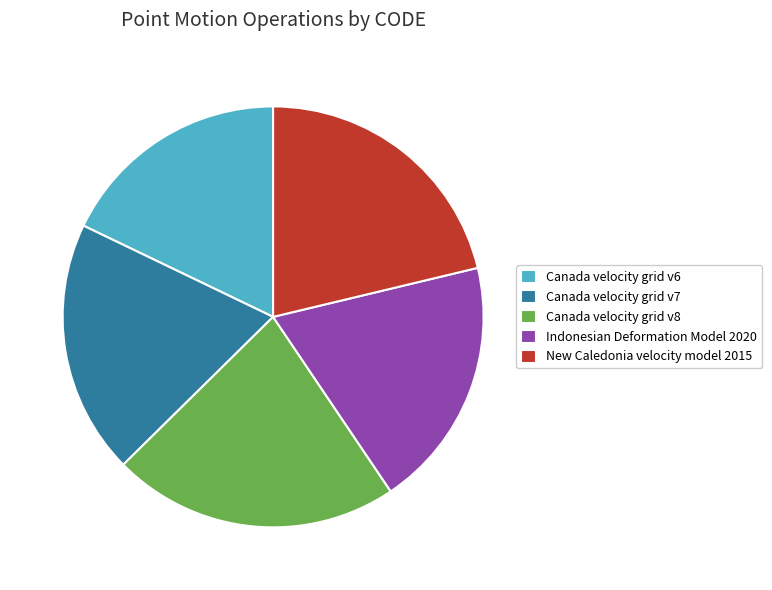

How many segments does this pie chart have?

5